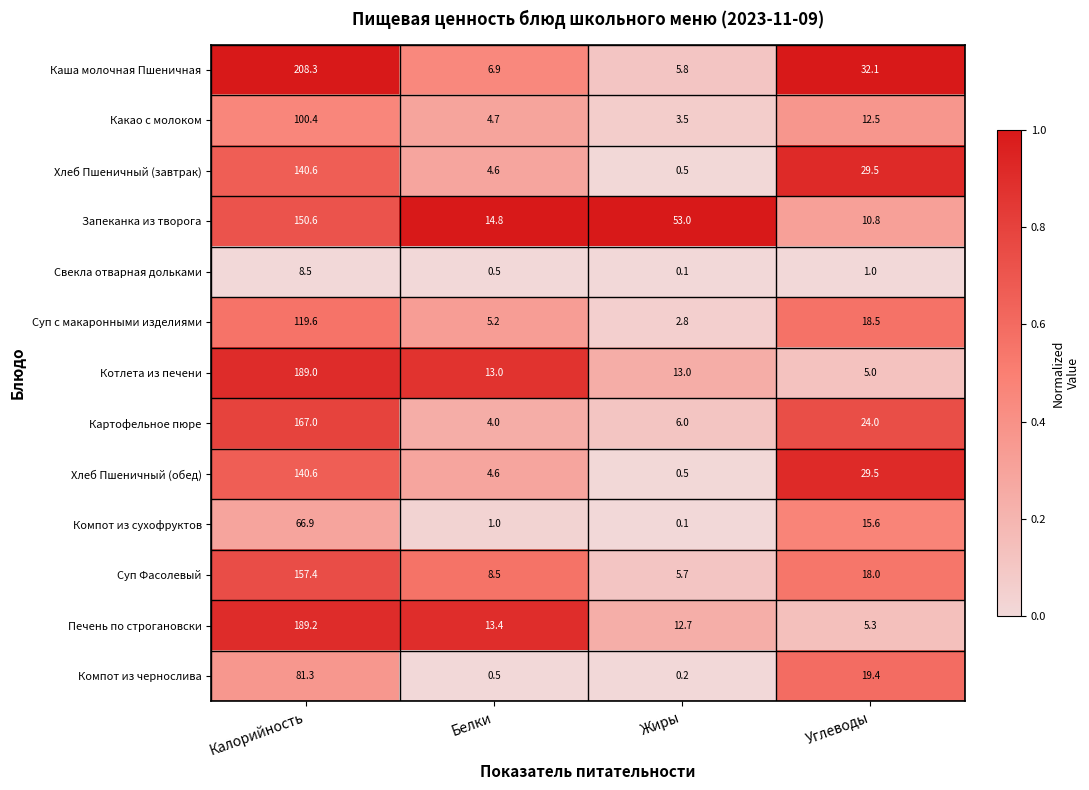

True or false: Запеканка из творога has a value of 14.8 at Белки.

True